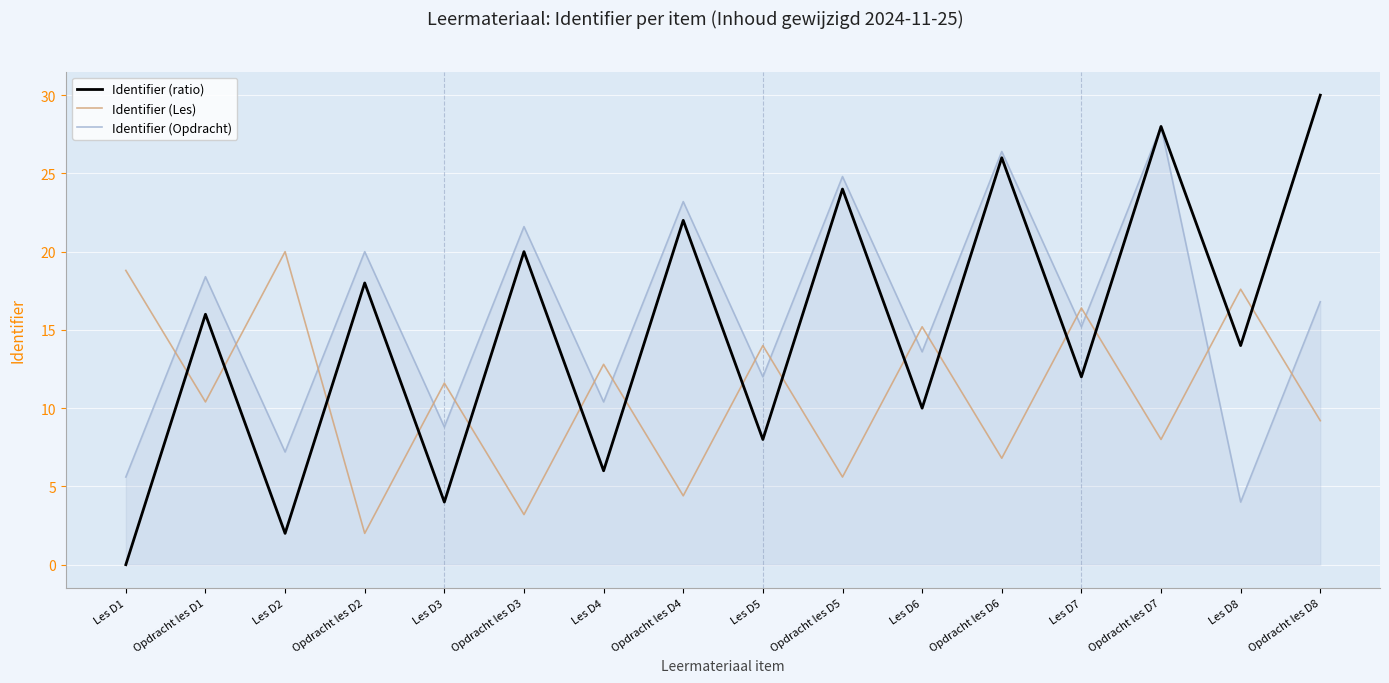

What is the maximum value for Identifier (Les)?

20.0